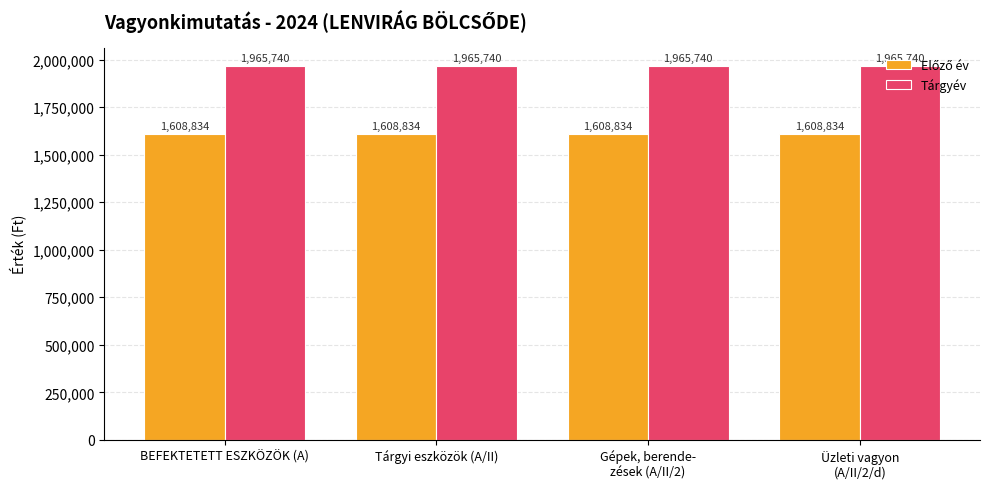

What is the greatest value displayed?

1965740